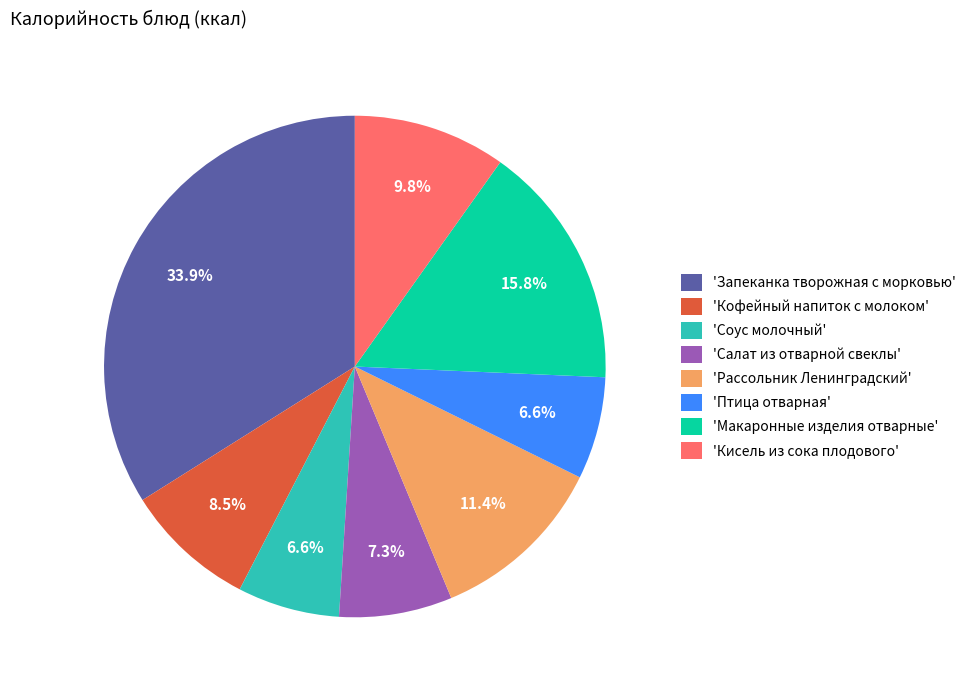

Is the sum of 'Птица отварная' and 'Кисель из сока плодового' greater than half?

No